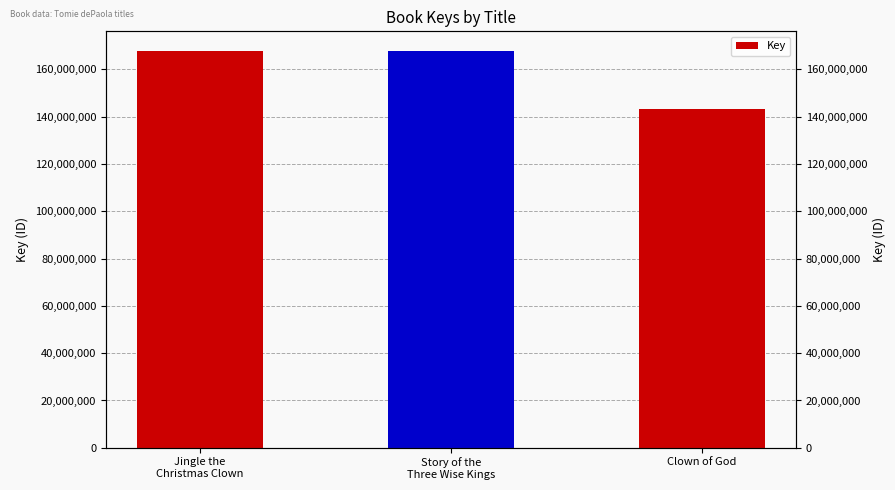

Does the chart contain stacked bars?

No